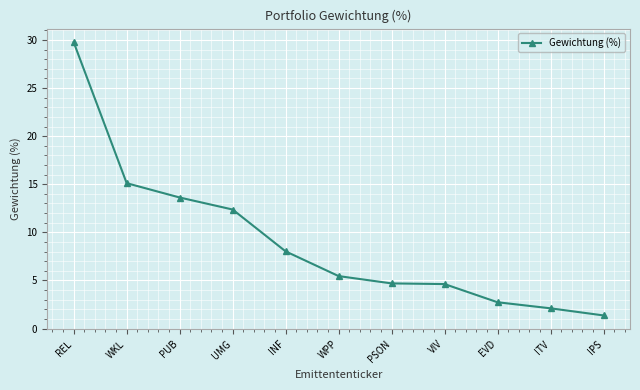

How many data points are less than 5?

5